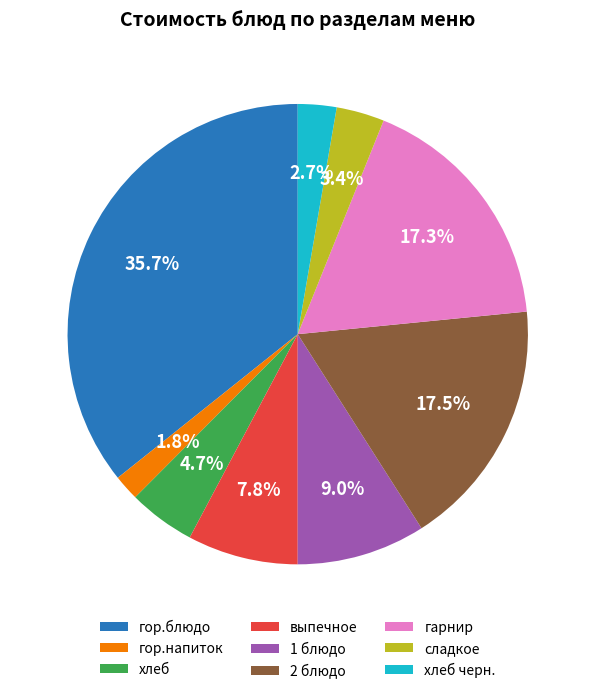

Is there a majority slice in this chart?

No